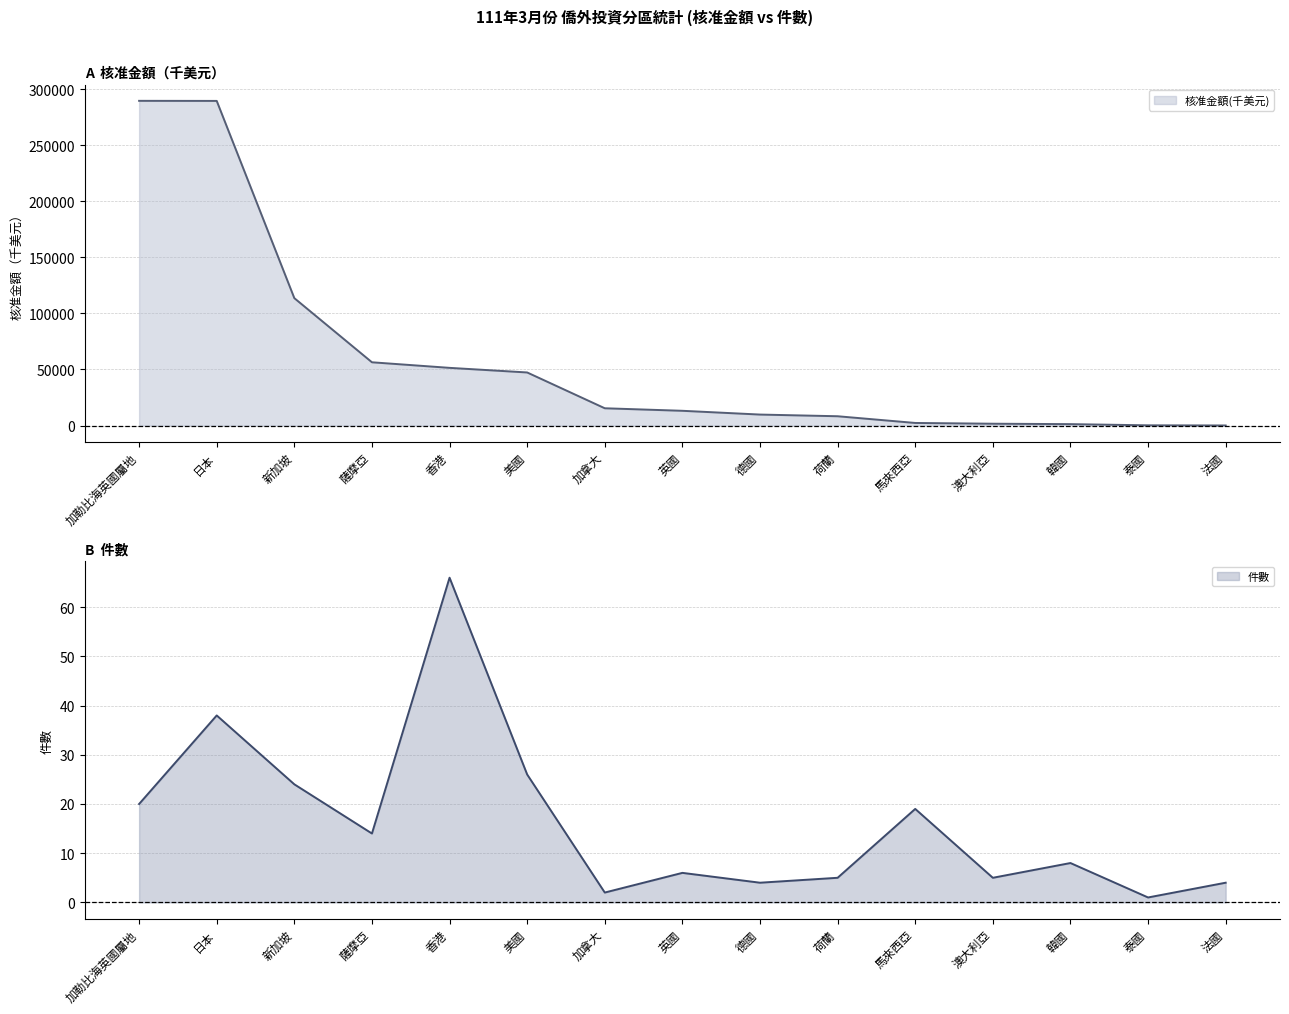

At how many categories does at least one series exceed 159434?

2